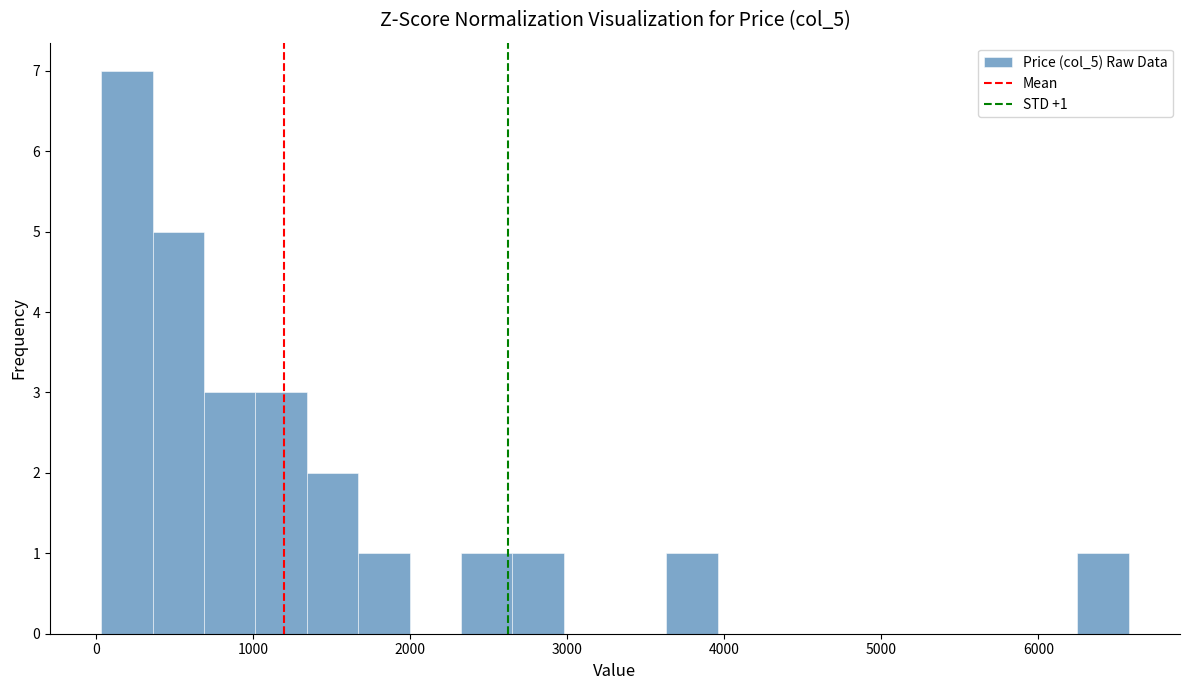

Read against the x-axis, roughly where is the centre of the tallest bar?

200